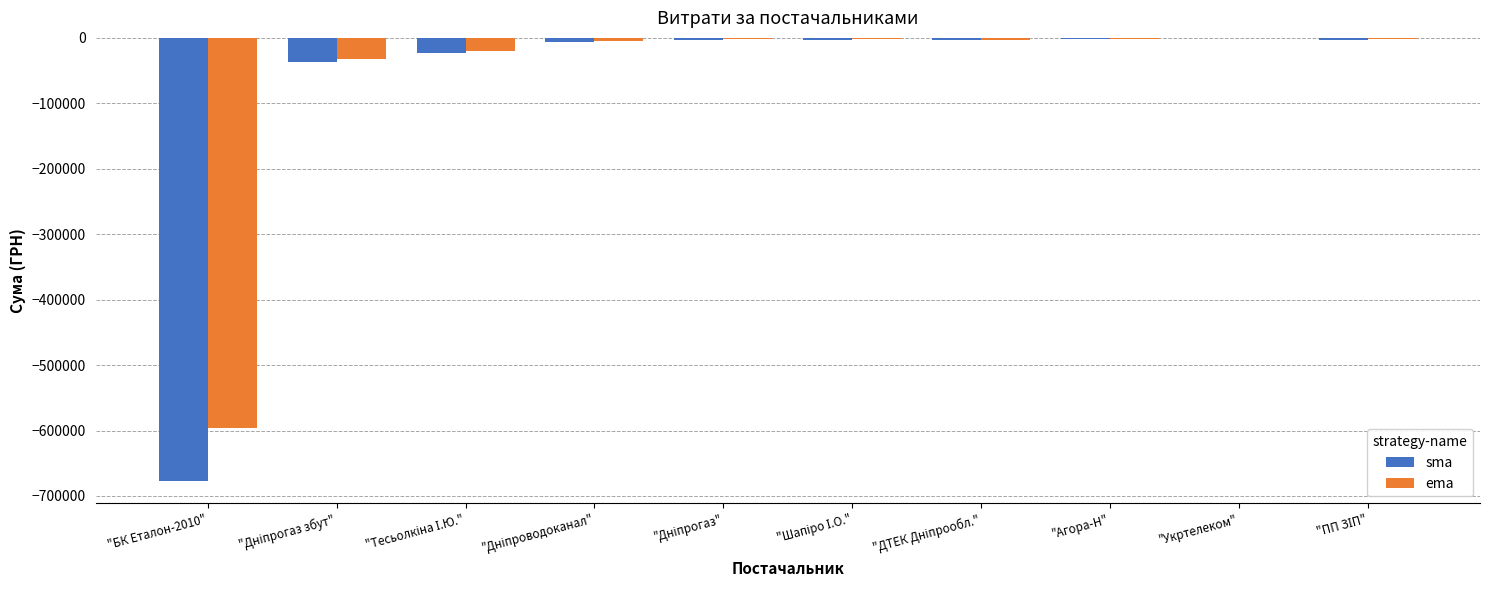

What is the sum of all sma values?

-756667.0